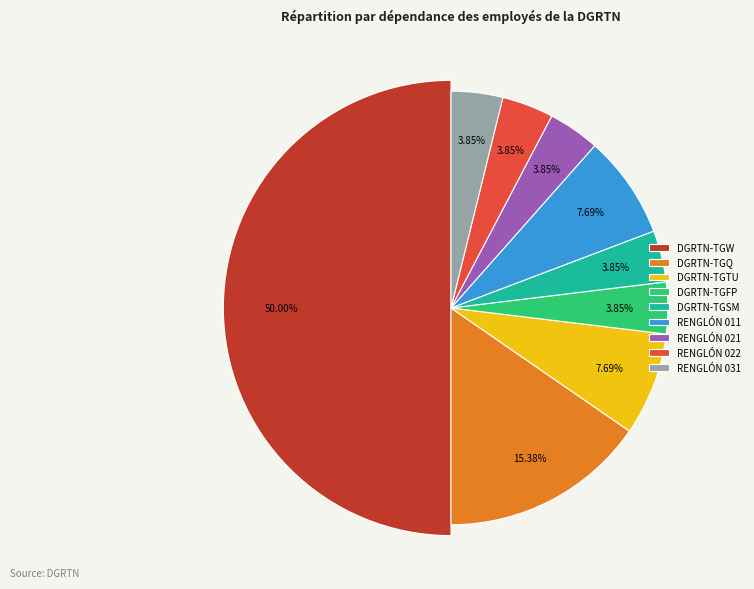

Rank the categories by value from lowest to highest.

DGRTN-TGFP, DGRTN-TGSM, RENGLÓN 021, RENGLÓN 022, RENGLÓN 031, DGRTN-TGTU, RENGLÓN 011, DGRTN-TGQ, DGRTN-TGW